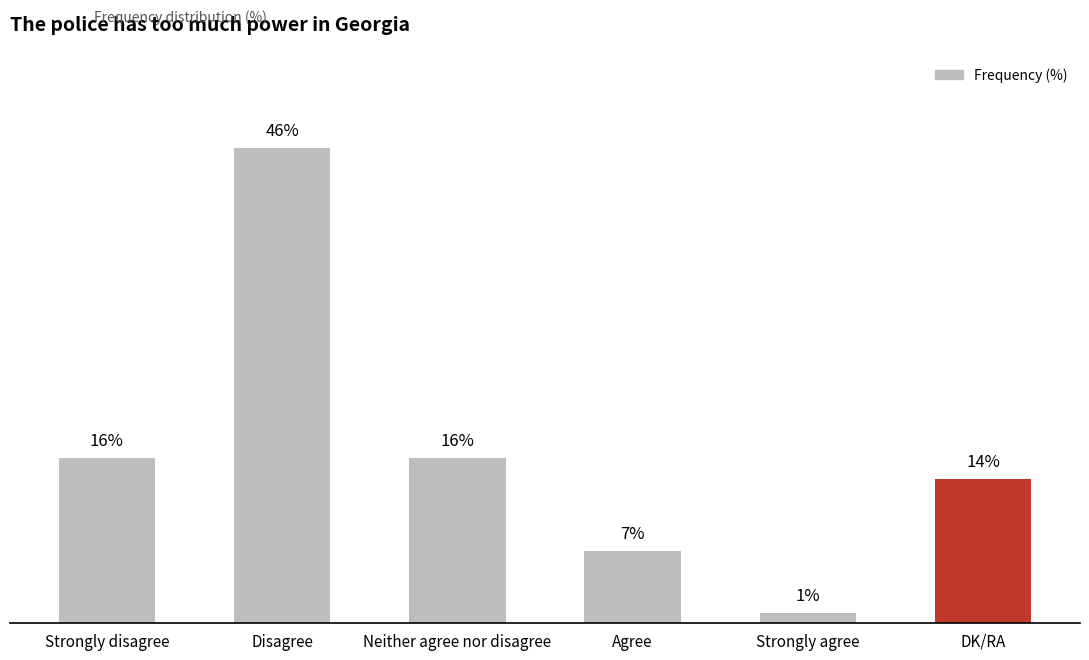

What is the label of the 2nd bar from the right?

Strongly agree